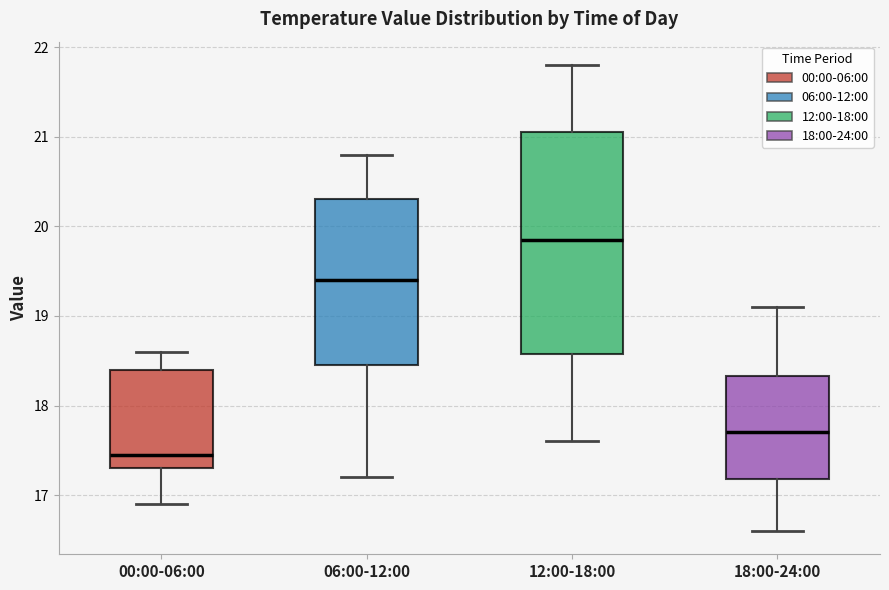

Which box's median line is the highest?

12:00-18:00